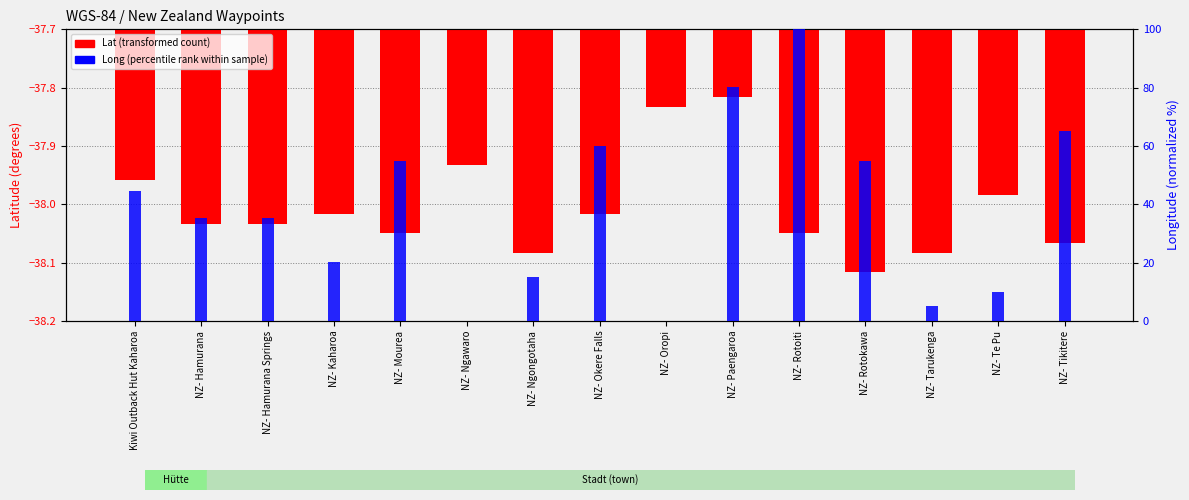

What are all the series names shown in the legend?

Lat (transformed count), Long (percentile rank within sample)